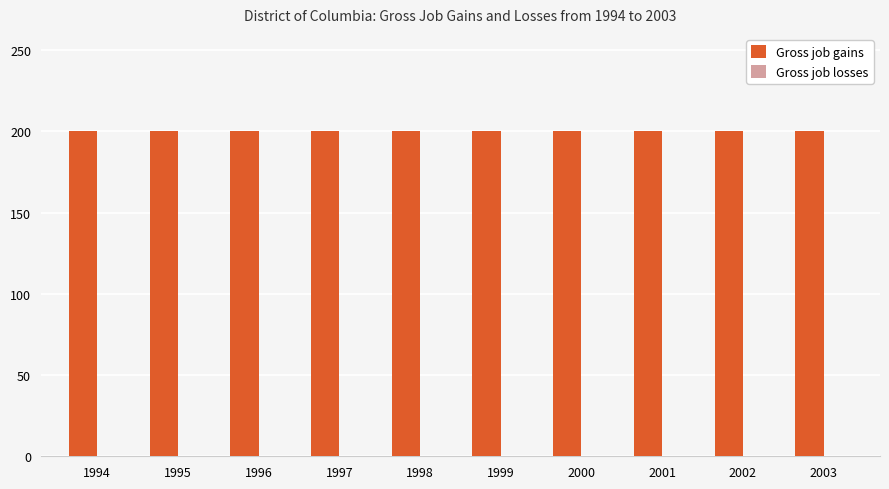

How many bars are there in total?

20